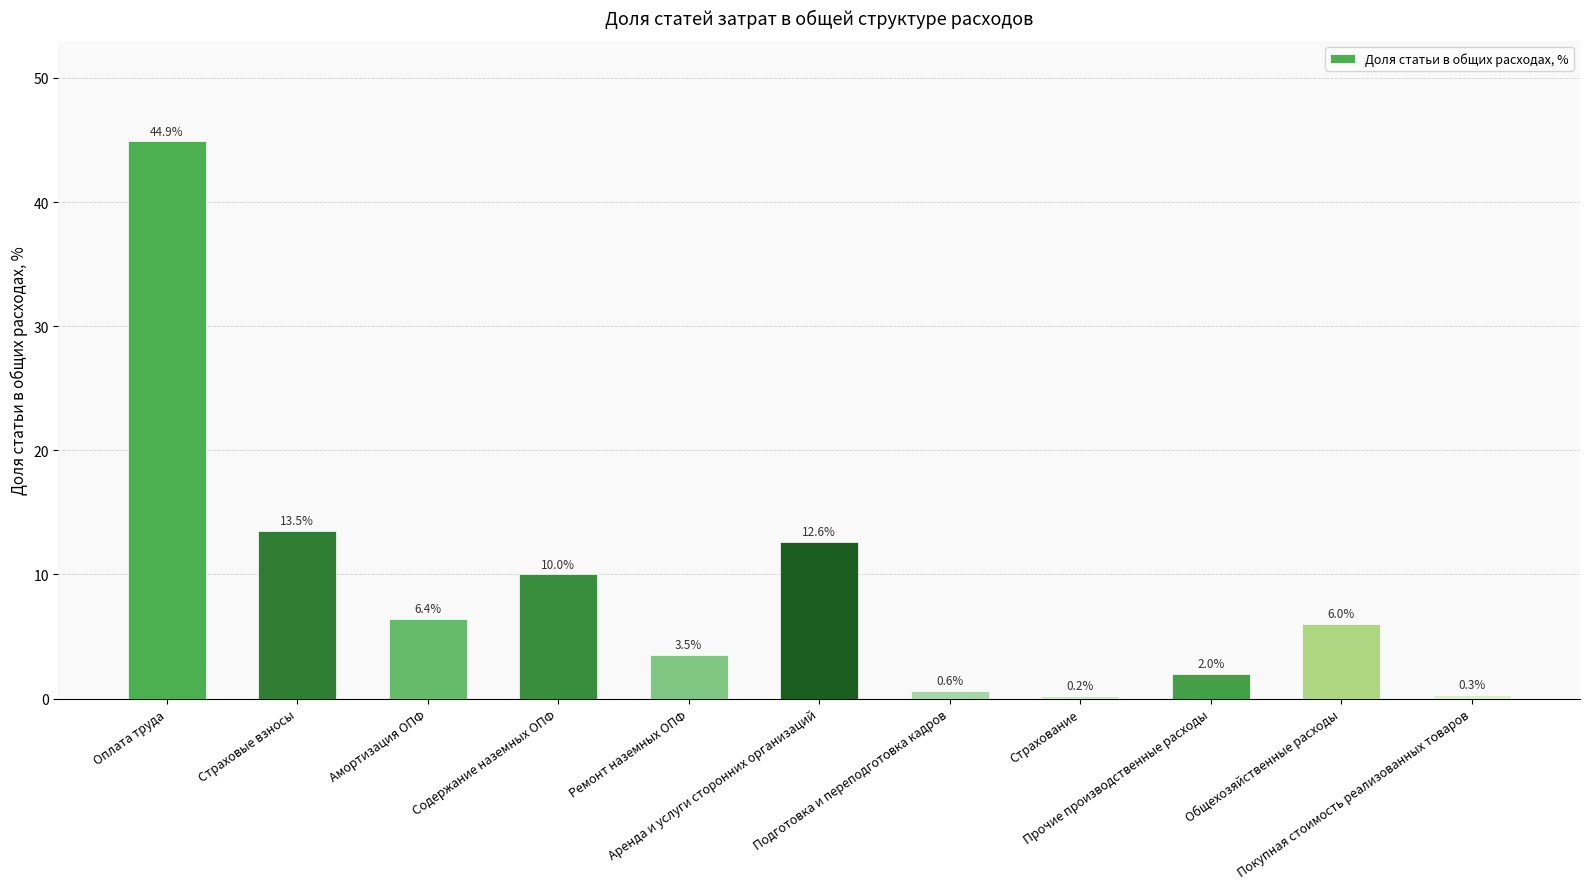

What is the sum of all values?

100.0